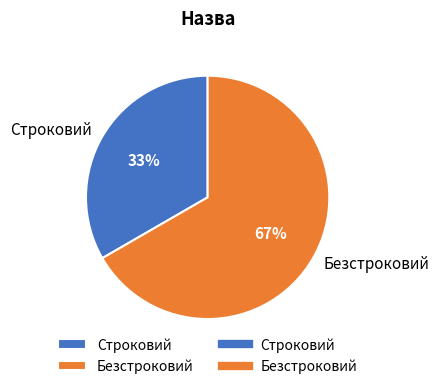

Is it true that Строковий is 24% of the pie?

False